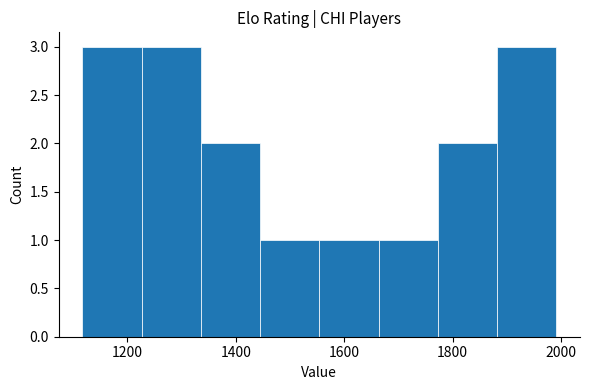

Reading left to right, list every bar in this chart as the range it spans on the x-axis followed by its height. Neither the bar edges nor the heights are printed on the chart, so give them approximately, as read against the axes.

1120 to 1220: 3
1220 to 1340: 3
1340 to 1440: 2
1440 to 1560: 1
1560 to 1660: 1
1660 to 1780: 1
1780 to 1880: 2
1880 to 2000: 3